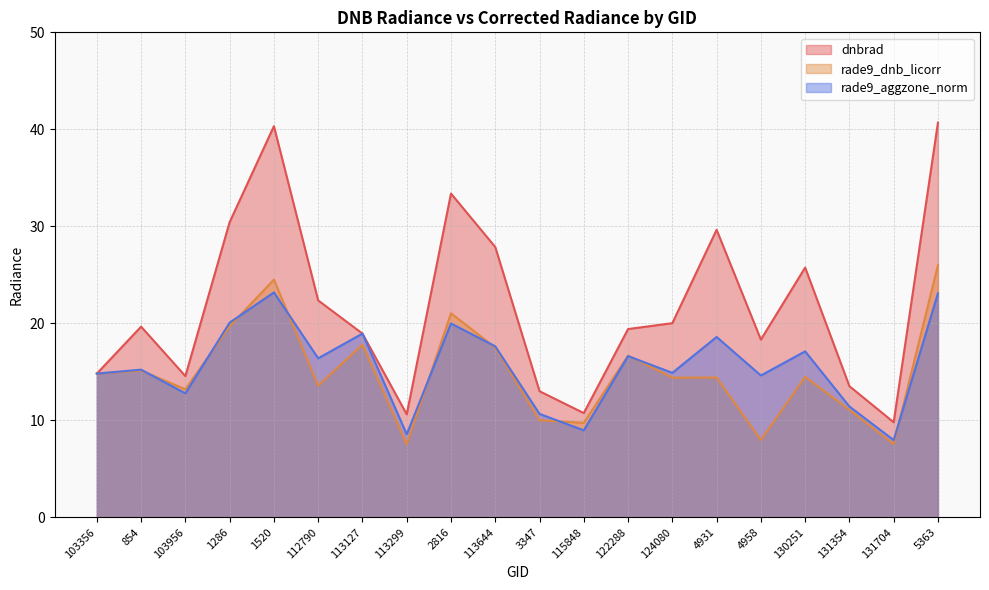

At how many categories does at least one series exceed 8?

20